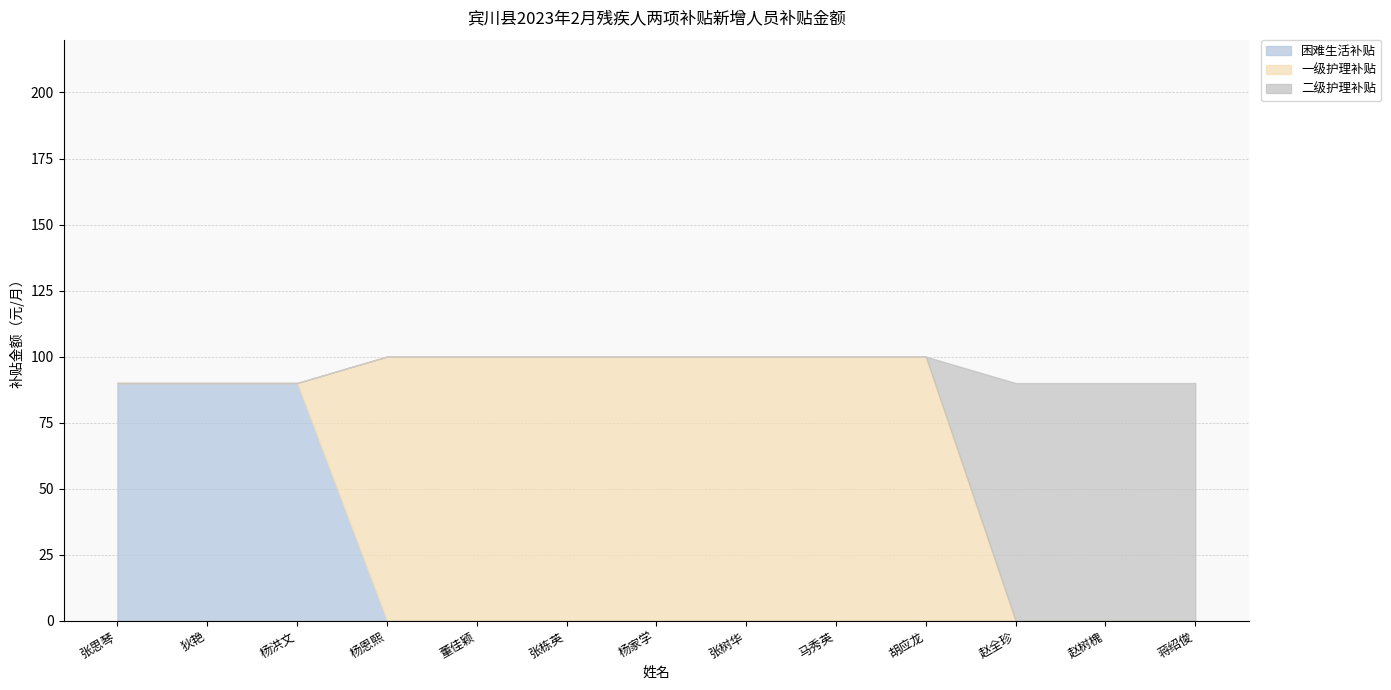

Between 张思琴 and 赵树槐, which series saw the biggest shift?

困难生活补贴